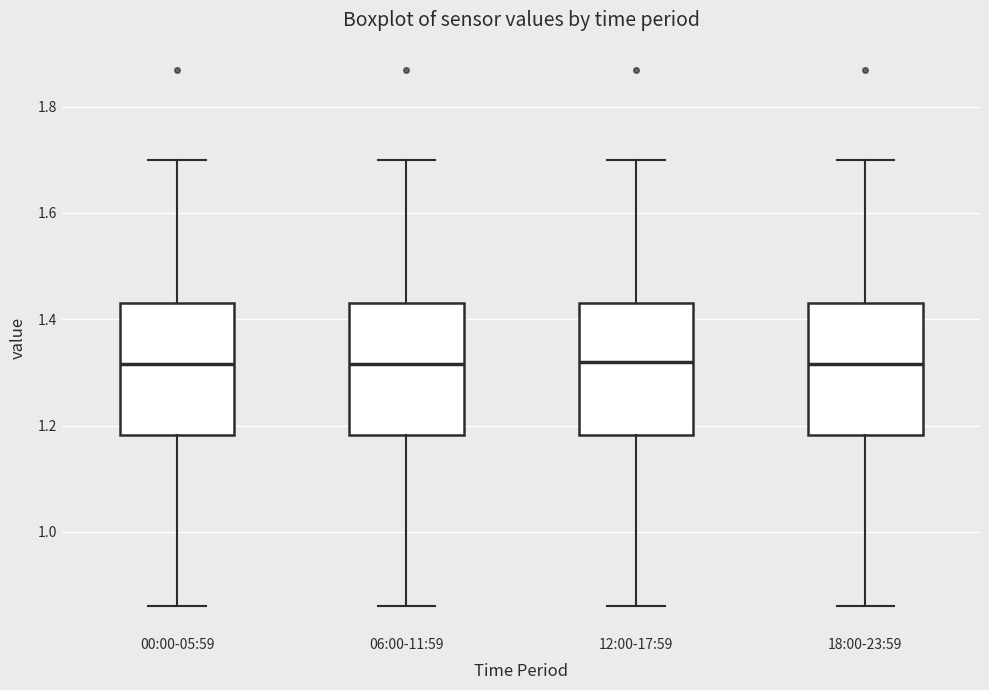

Where does the median line of the box for 06:00-11:59 sit on the y-axis? The values are not printed on the chart, so give them approximately, as read against the axis.

1.32